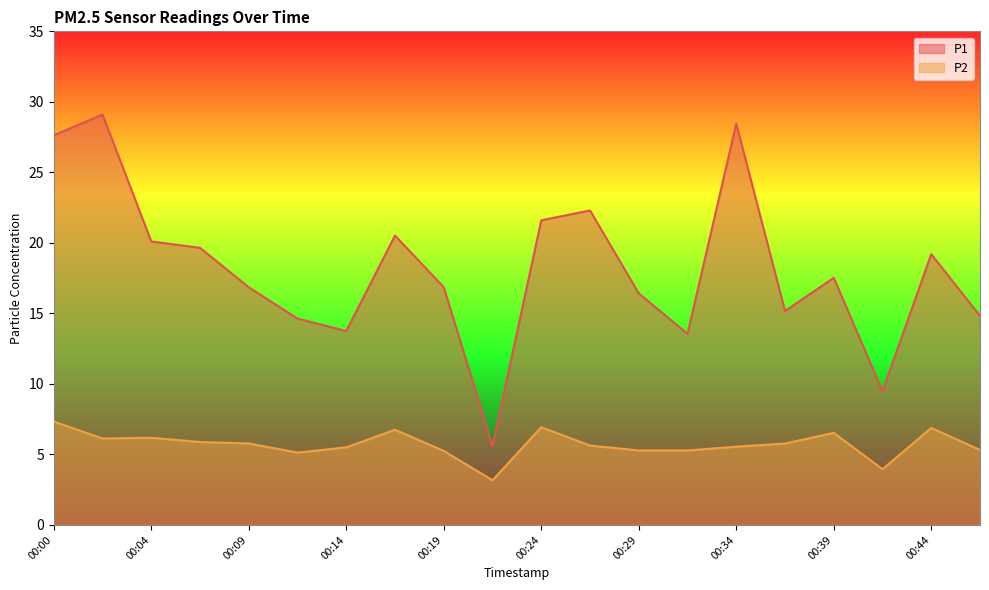

List the series in order of their overall mean, lowest first.

P2, P1